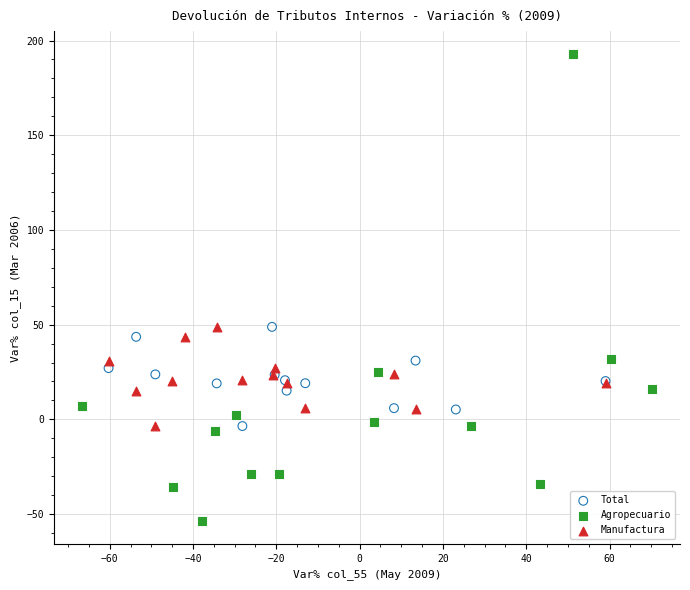

Which series contains the highest Y value?

Agropecuario